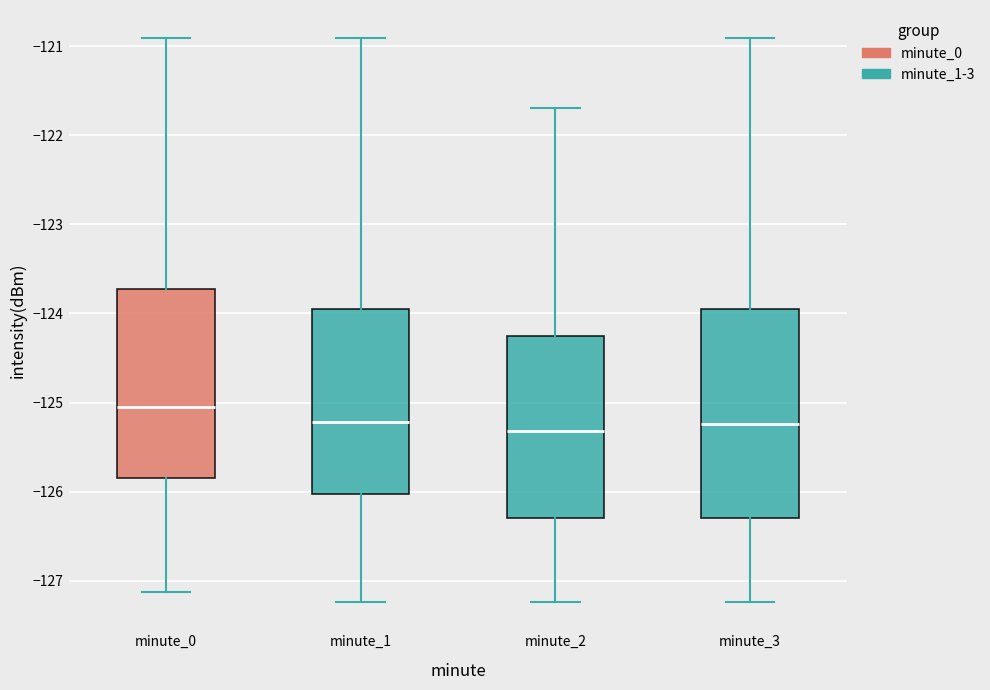

Reading left to right, transcribe this box plot: for each box, give where its median line is, the range the box spans, and where its two whiskers end, as read against the y-axis. The values are not printed on the chart, so give them approximately, as read against the axis.

minute_0: median -125.1, box -125.8 to -123.7, whiskers -127.1 to -120.9
minute_1: median -125.2, box -126.0 to -123.9, whiskers -127.2 to -120.9
minute_2: median -125.3, box -126.3 to -124.2, whiskers -127.2 to -121.7
minute_3: median -125.2, box -126.3 to -123.9, whiskers -127.2 to -120.9